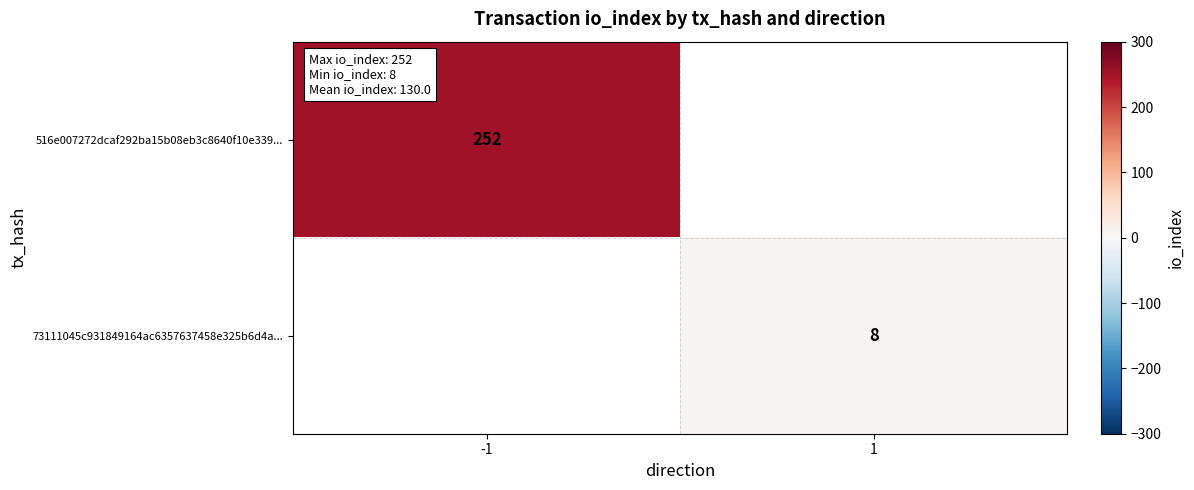

True or false: 516e007272dcaf292ba15b08eb3c8640f10e339... has a value of 252 at -1.

True